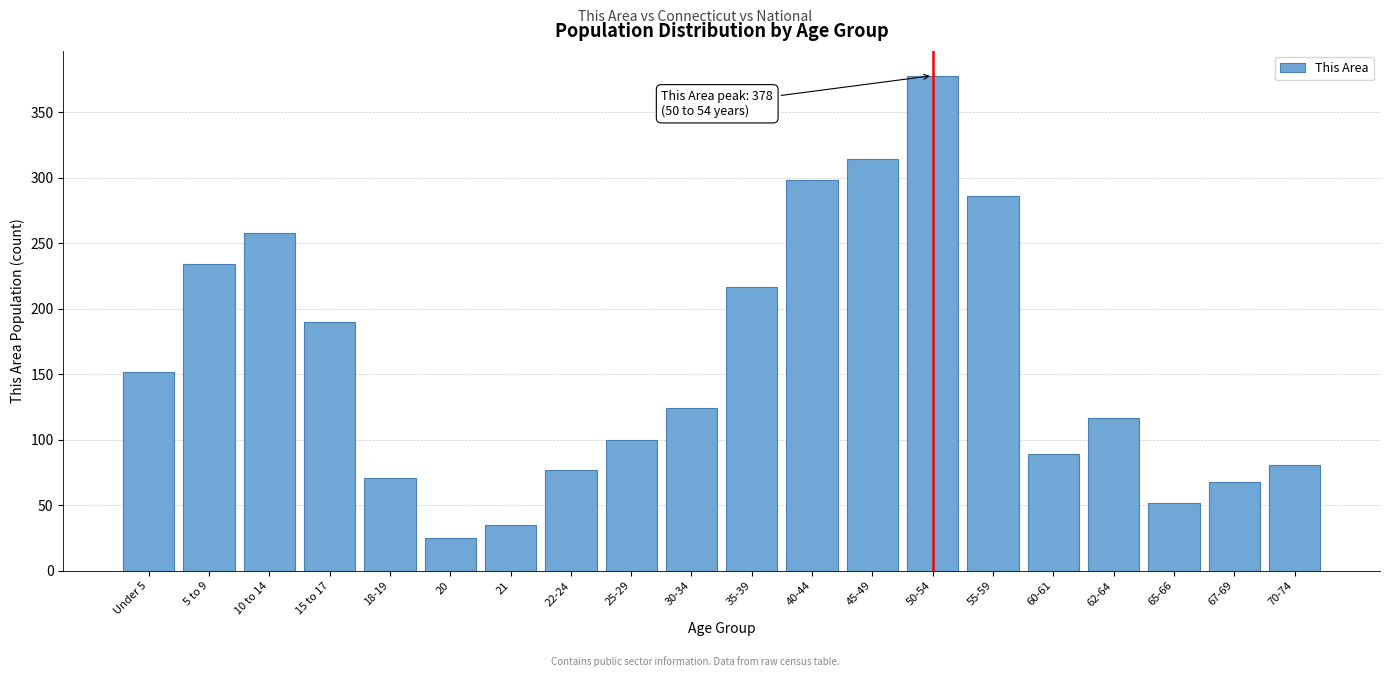

Reading left to right, extract all data points from this chart.

Under 5=152	5 to 9=234	10 to 14=258	15 to 17=190	18-19=71	20=25	21=35	22-24=77	25-29=100	30-34=124	35-39=217	40-44=298	45-49=314	50-54=378	55-59=286	60-61=89	62-64=117	65-66=52	67-69=68	70-74=81